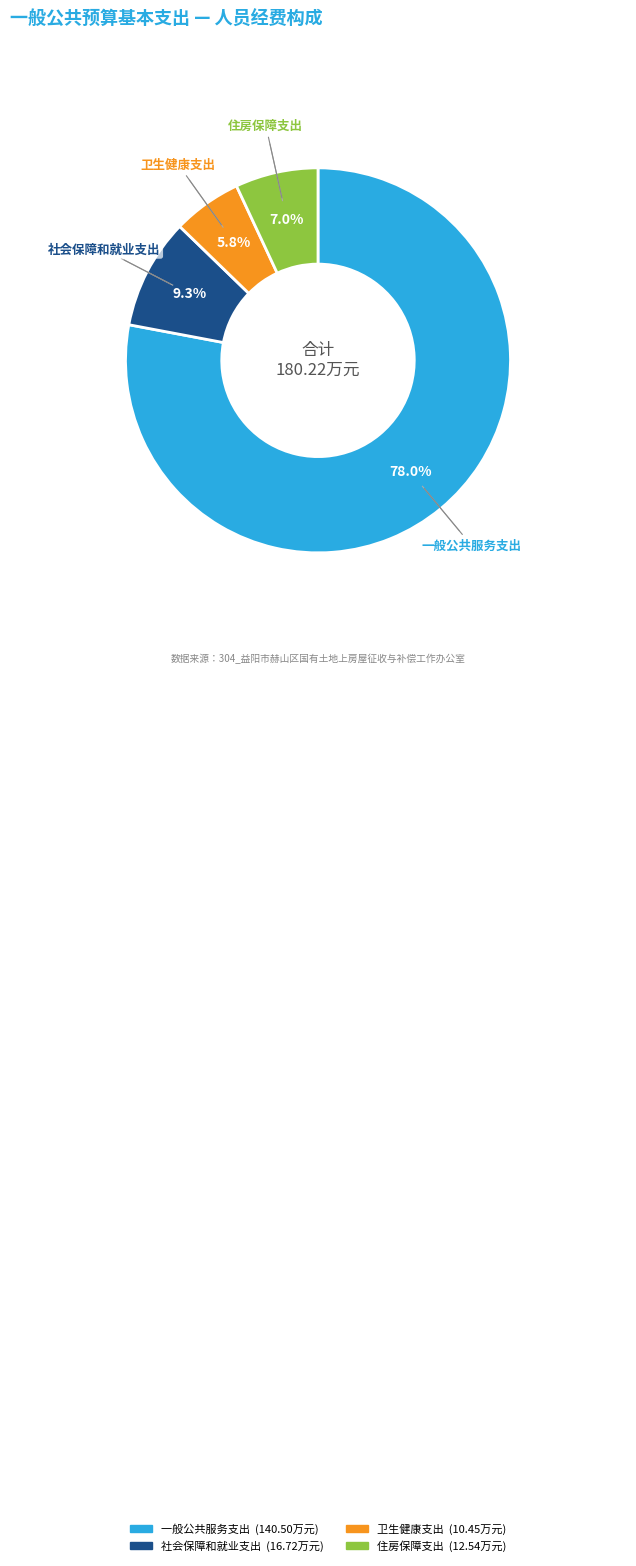

Which category has the smallest portion of the pie?

卫生健康支出